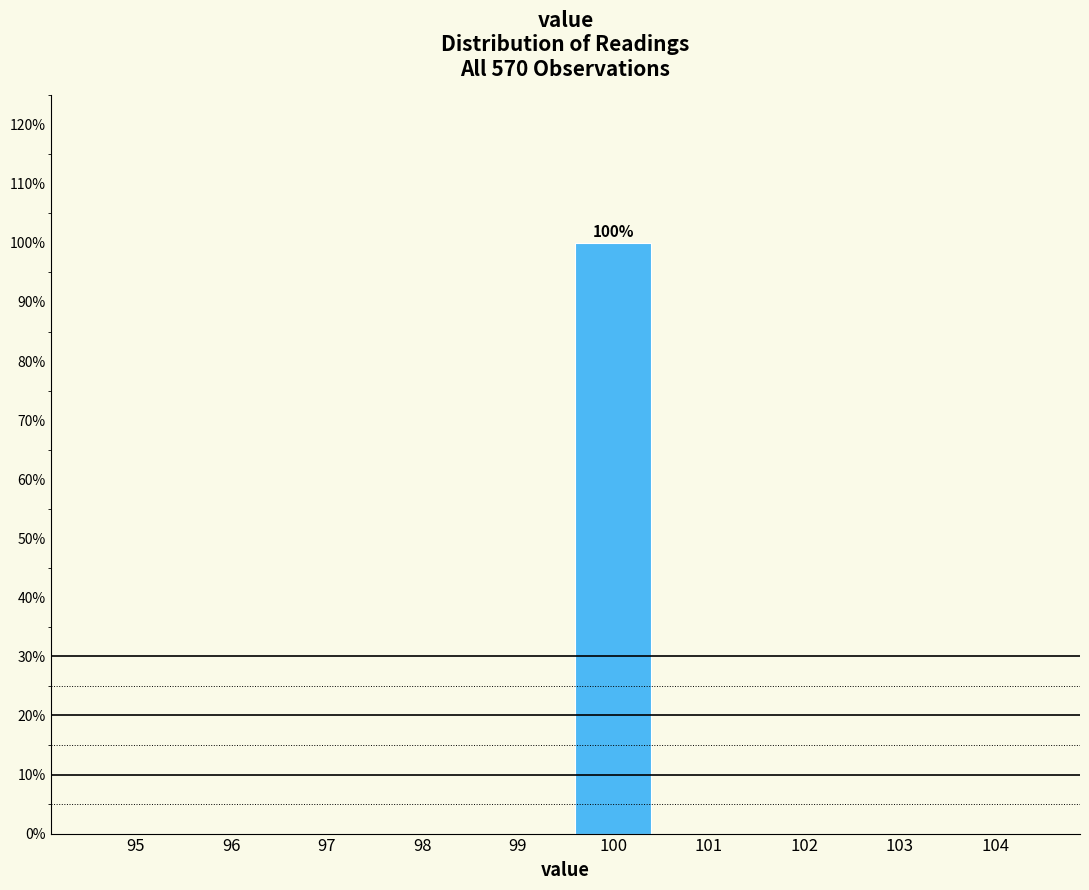

Reading right to left, what are all the values shown in this chart?

104=0	103=0	102=0	101=0	100=100	99=0	98=0	97=0	96=0	95=0